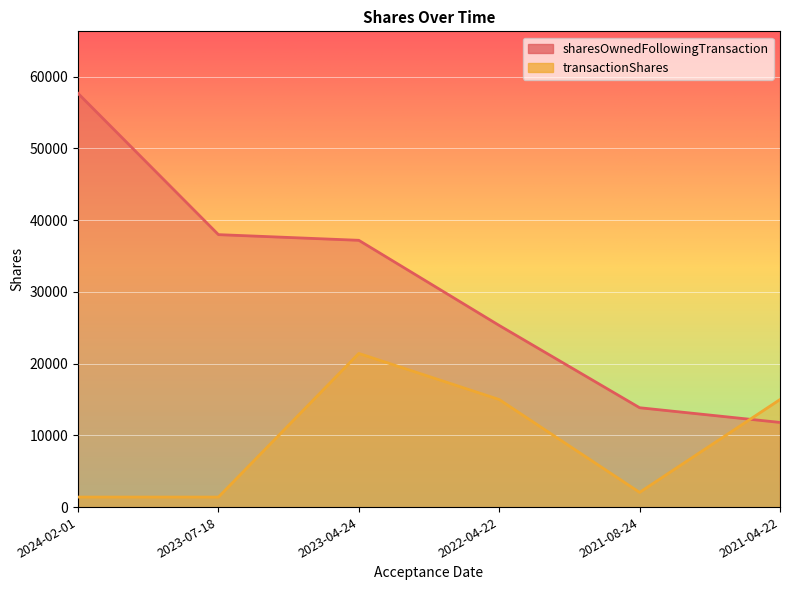

What is the label of the 4th point from the right?

2023-04-24